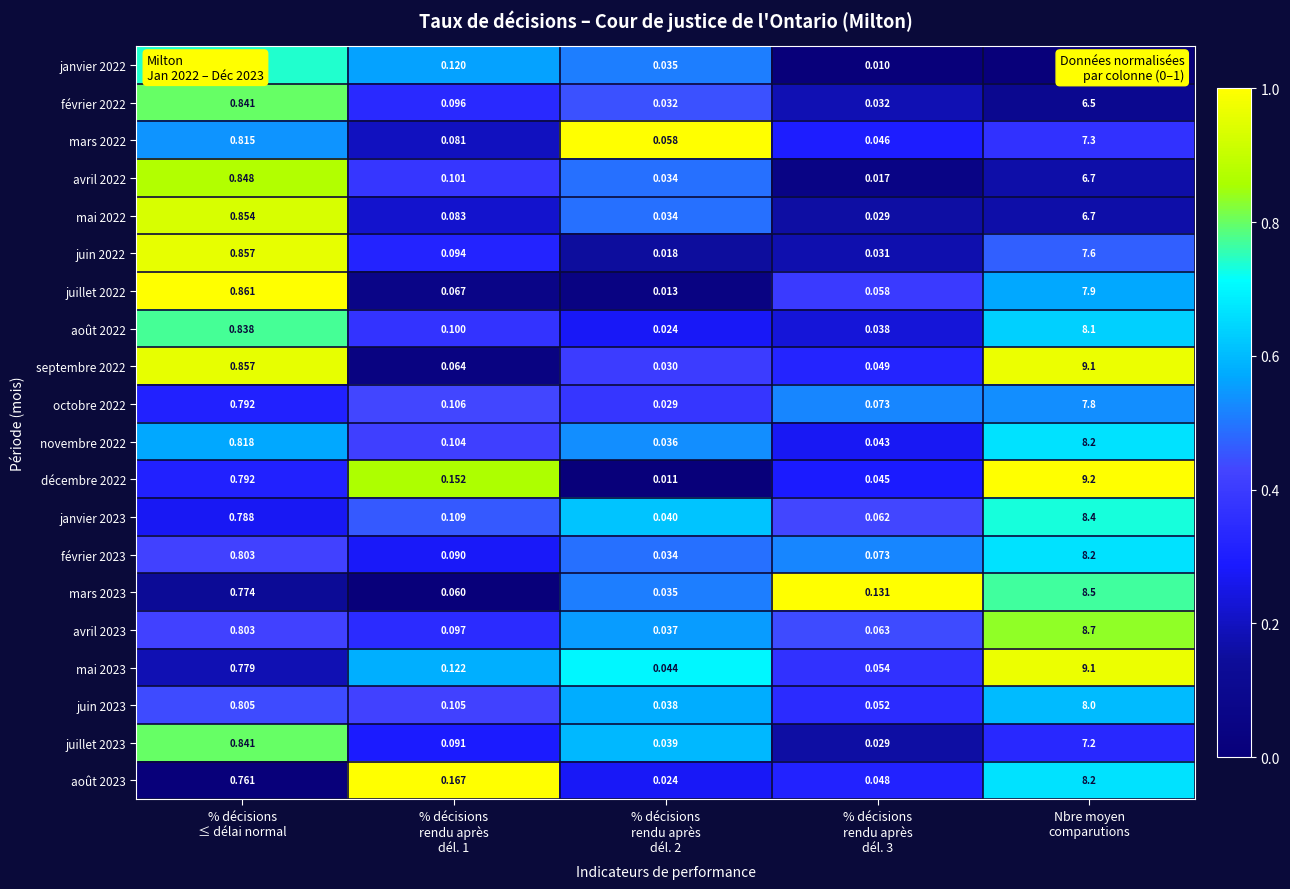

Which series has the largest total across all categories?

décembre 2022